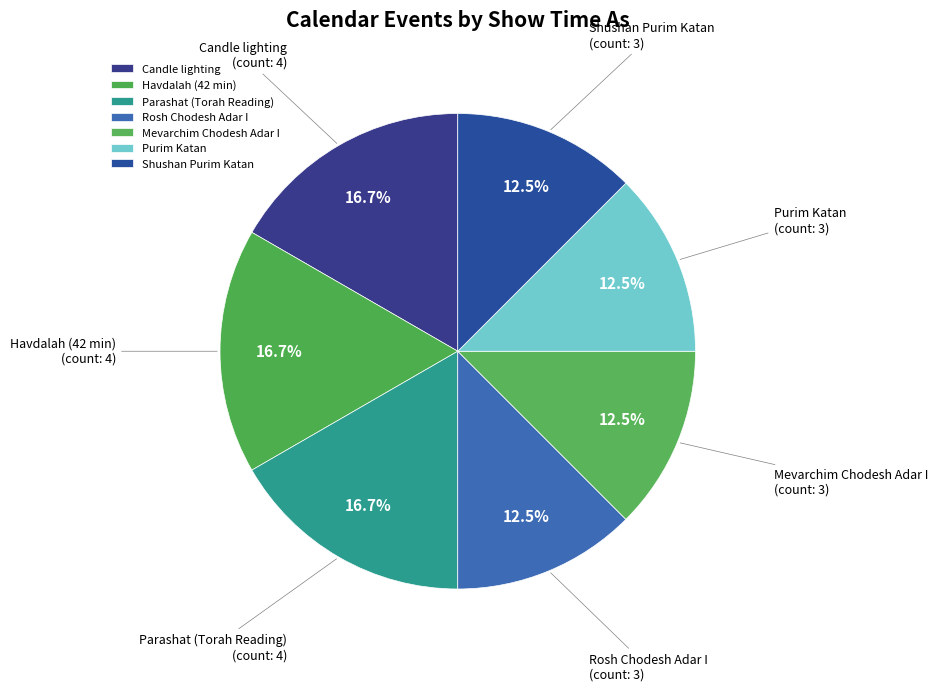

Is there any slice that represents more than half of the pie?

No